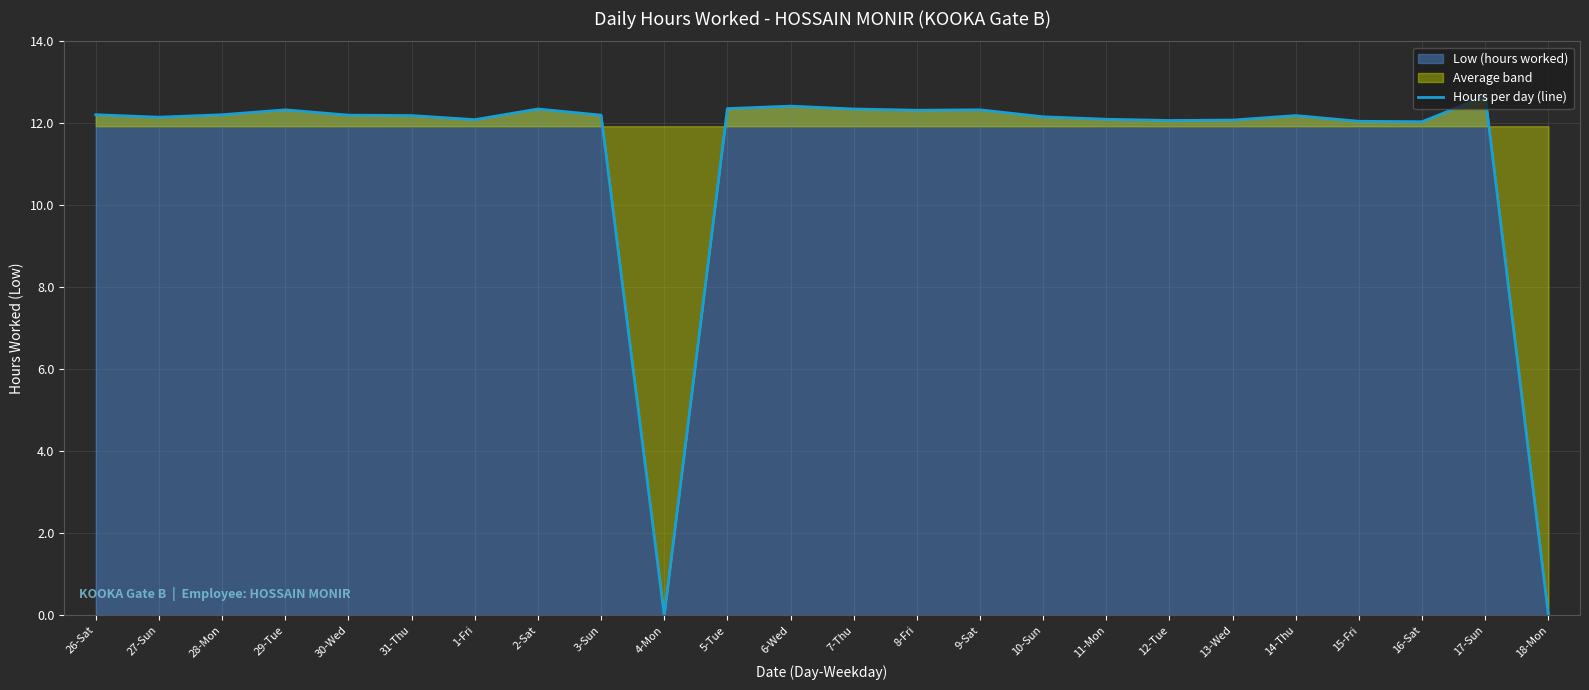

How many lines are shown in the chart?

1